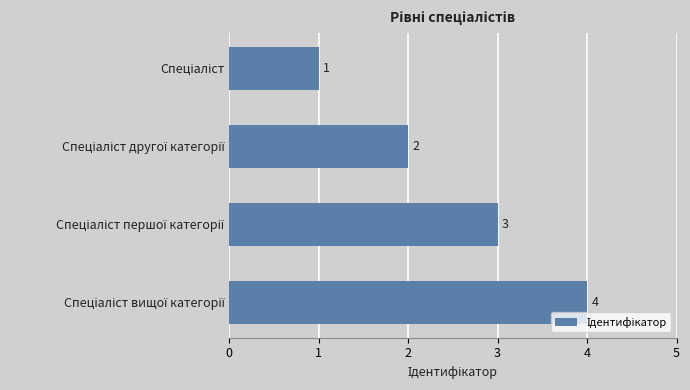

What is the sum of all values?

10